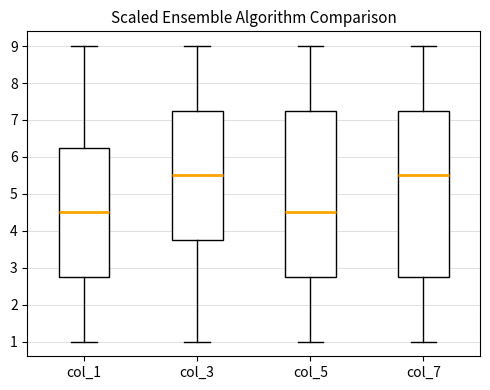

Reading left to right, read every box against the y-axis: the position of its median line, the range the box covers, and the ends of its whiskers. The values are not printed on the chart, so give them approximately, as read against the axis.

col_1: median 4.5, box 2.8 to 6.3, whiskers 1.0 to 9.0
col_3: median 5.5, box 3.8 to 7.3, whiskers 1.0 to 9.0
col_5: median 4.5, box 2.8 to 7.3, whiskers 1.0 to 9.0
col_7: median 5.5, box 2.8 to 7.3, whiskers 1.0 to 9.0